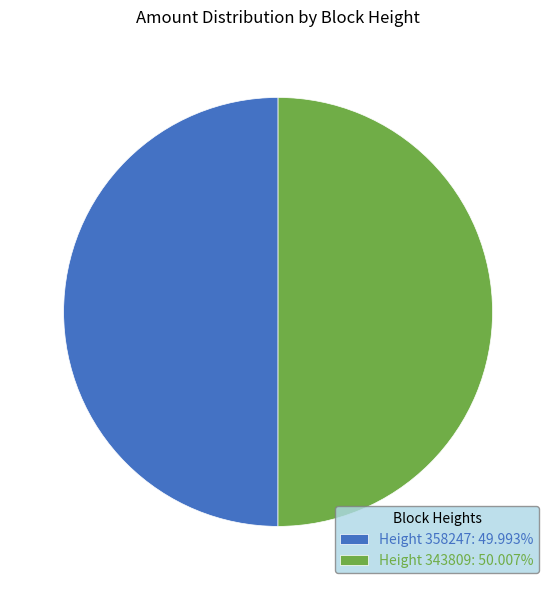

Approximately how many times larger is the value at Height 343809: 50.007% compared to Height 358247: 49.993%?

1.0